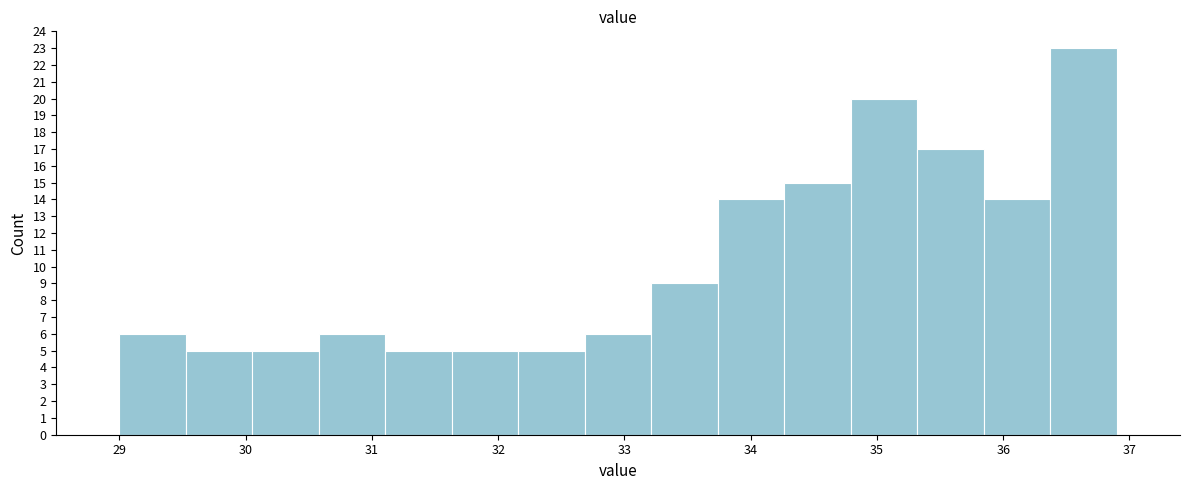

Reading left to right, list every bar in this chart as the range it spans on the x-axis followed by its height. Neither the bar edges nor the heights are printed on the chart, so give them approximately, as read against the axes.

29.0 to 29.5: 6
29.5 to 30.1: 5
30.1 to 30.6: 5
30.6 to 31.1: 6
31.1 to 31.6: 5
31.6 to 32.2: 5
32.2 to 32.7: 5
32.7 to 33.2: 6
33.2 to 33.7: 9
33.7 to 34.3: 14
34.3 to 34.8: 15
34.8 to 35.3: 20
35.3 to 35.8: 17
35.8 to 36.4: 14
36.4 to 36.9: 23